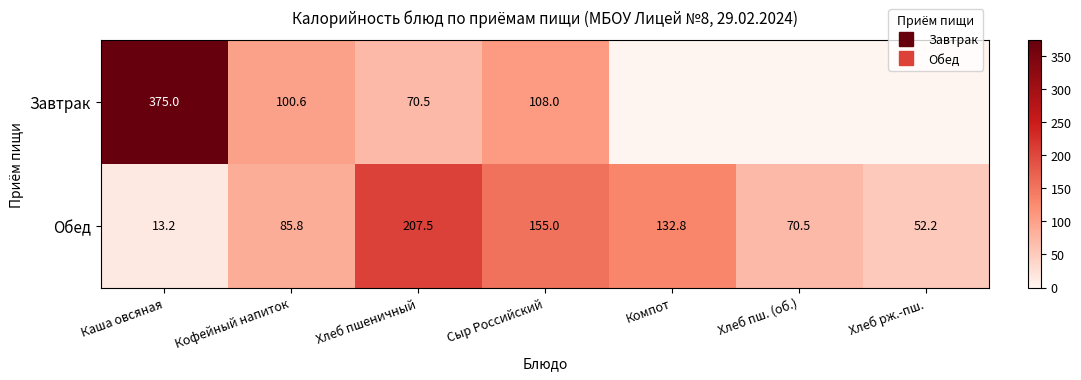

Between Кофейный напиток and Компот, which is larger?

Кофейный напиток